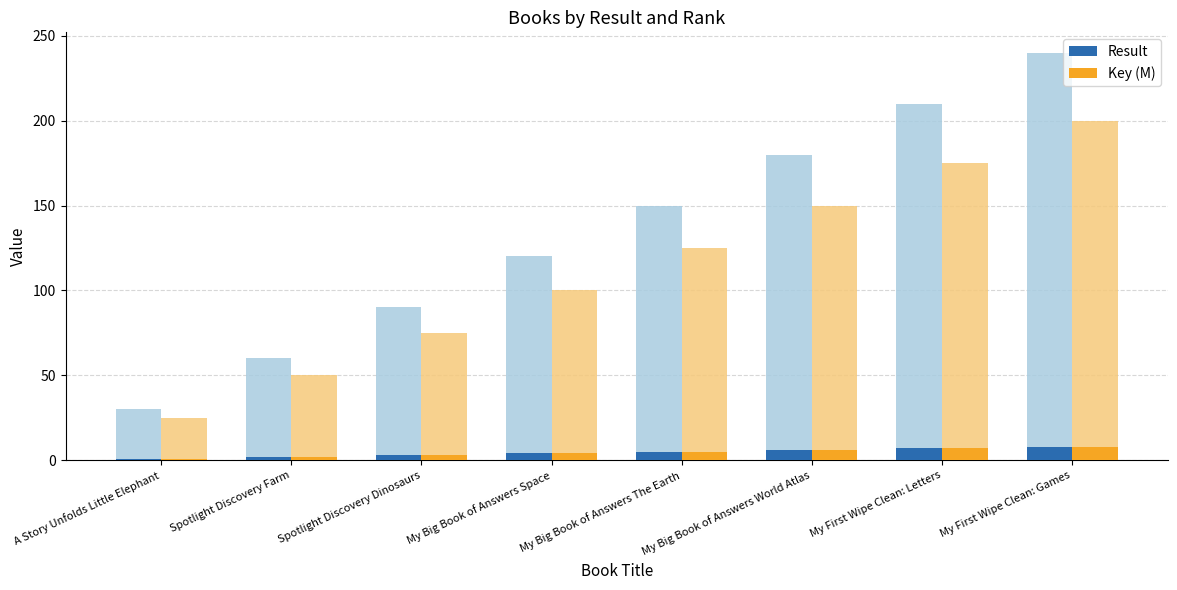

Between A Story Unfolds Little Elephant and My Big Book of Answers World Atlas, which series saw the biggest shift?

Result